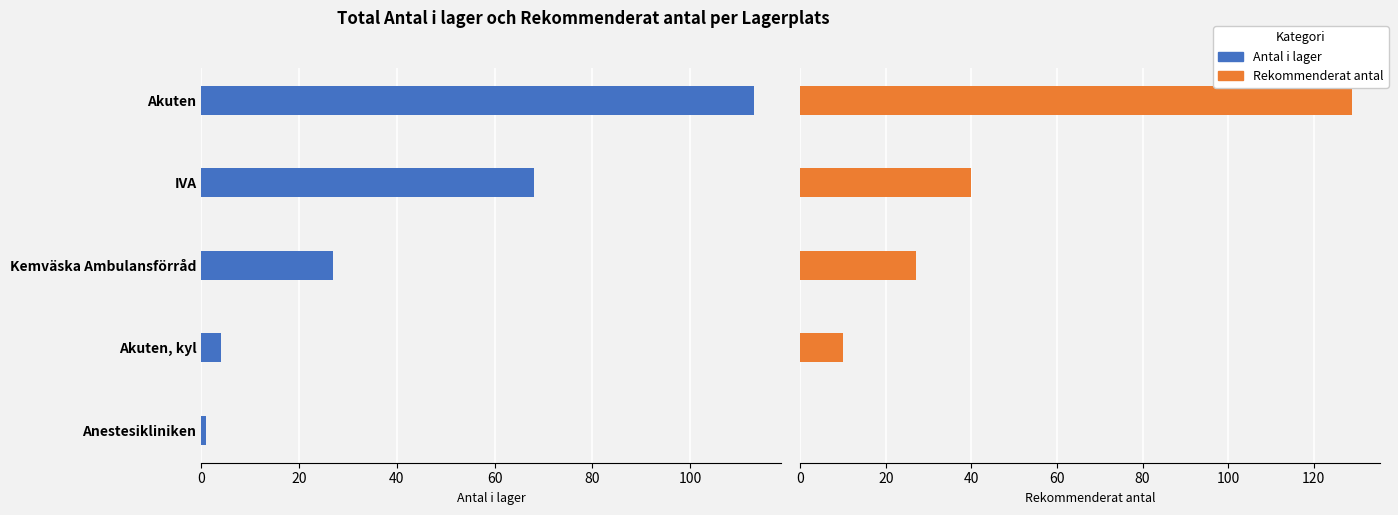

Which series changed the most between 0 and 60?

Rekommenderat antal